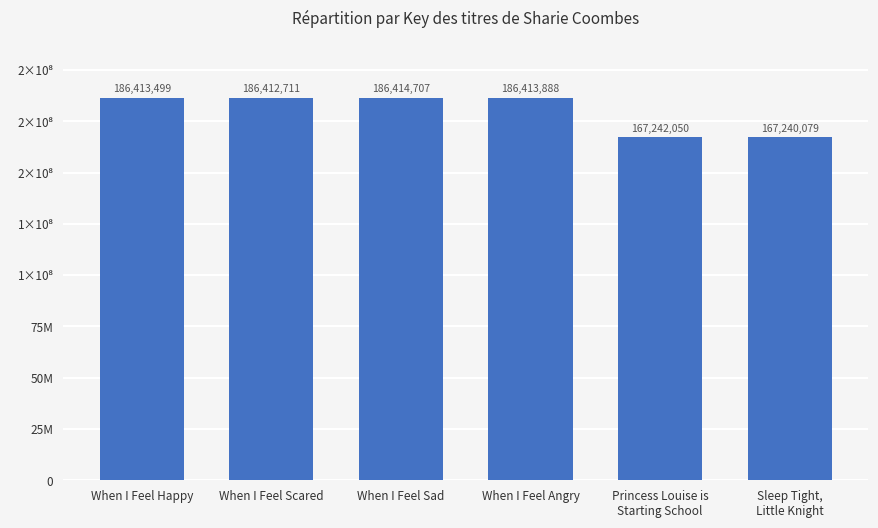

Which category has the highest value across all series?

When I Feel Sad